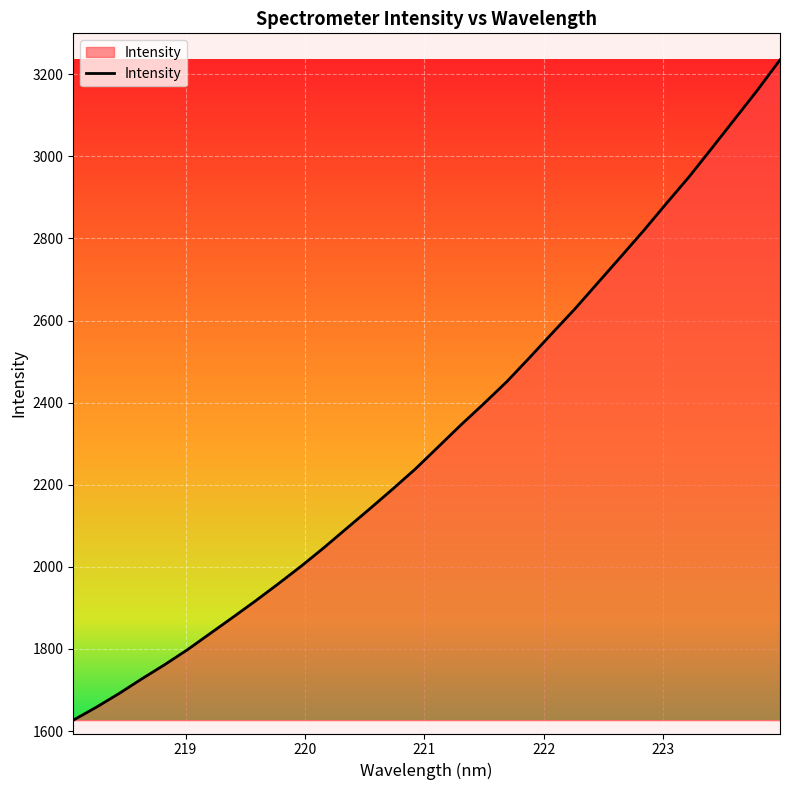

What is the greatest value displayed?

3235.0